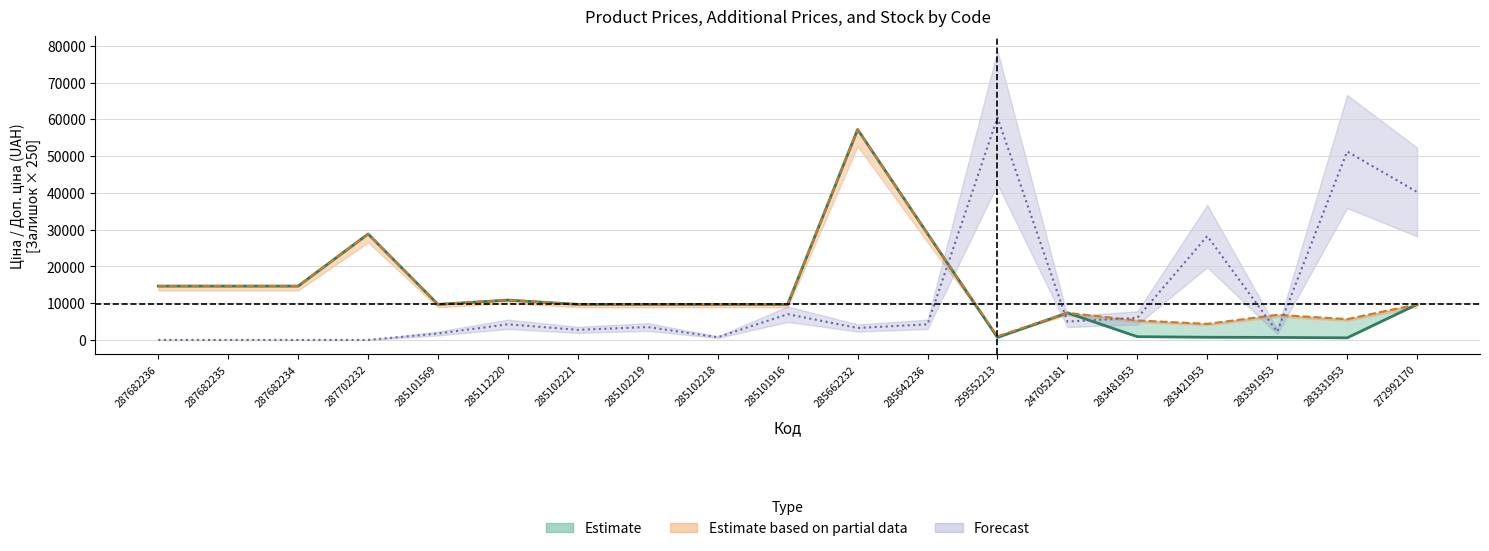

Which has a higher value, 285662232 or 285102218?

285662232